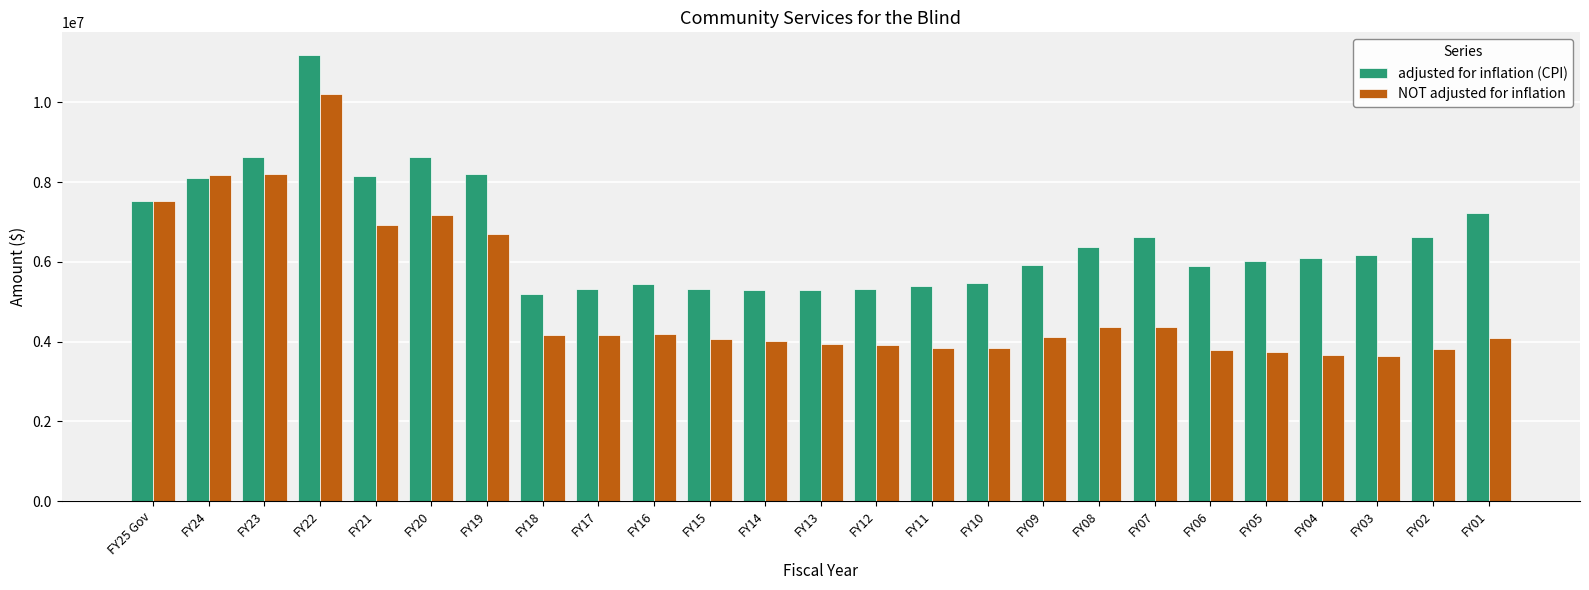

What is the sum of the NOT adjusted for inflation values at FY09 and FY22?

14320670